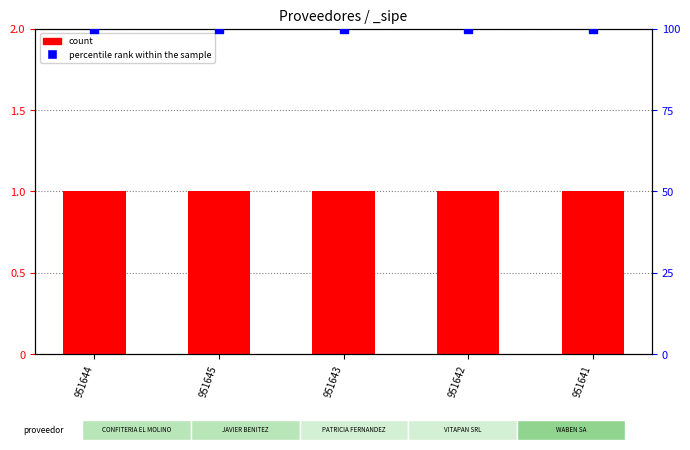

Which series has the widest spread of Y values?

count